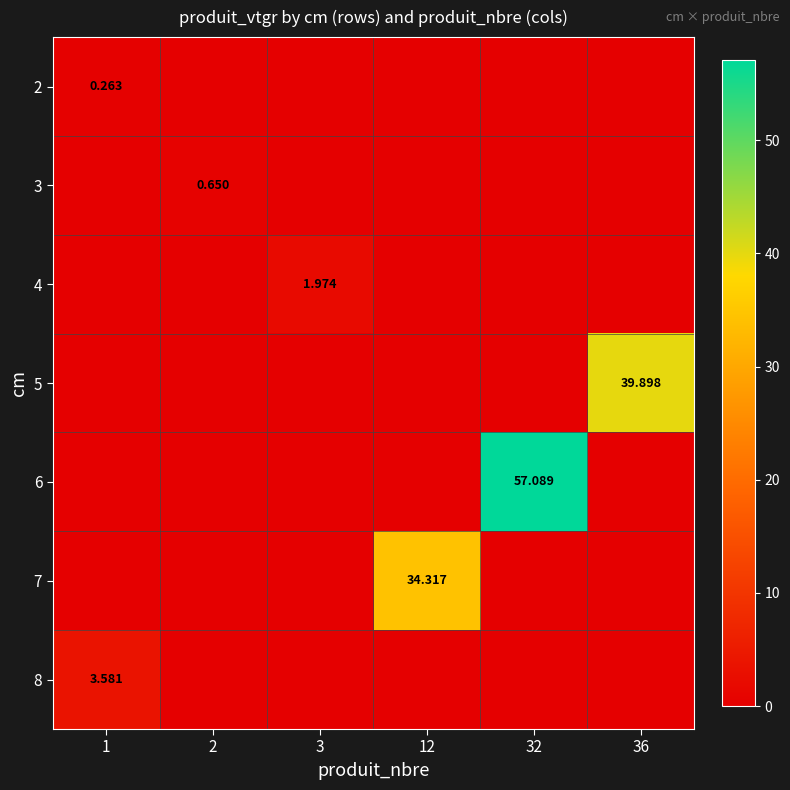

How many data points in 8 are above 0?

1